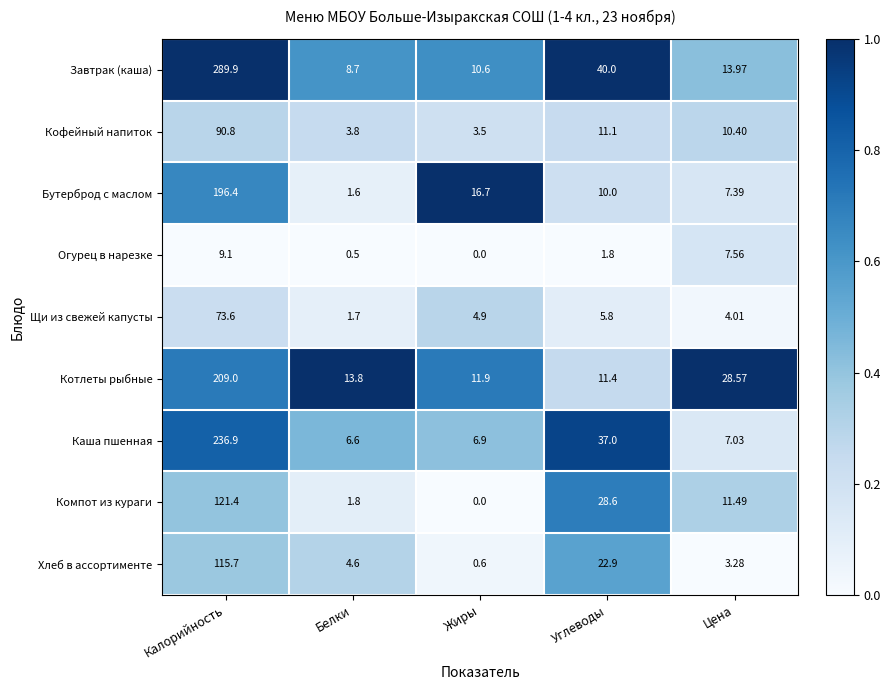

What is the total value across all series at Калорийность?

1342.8